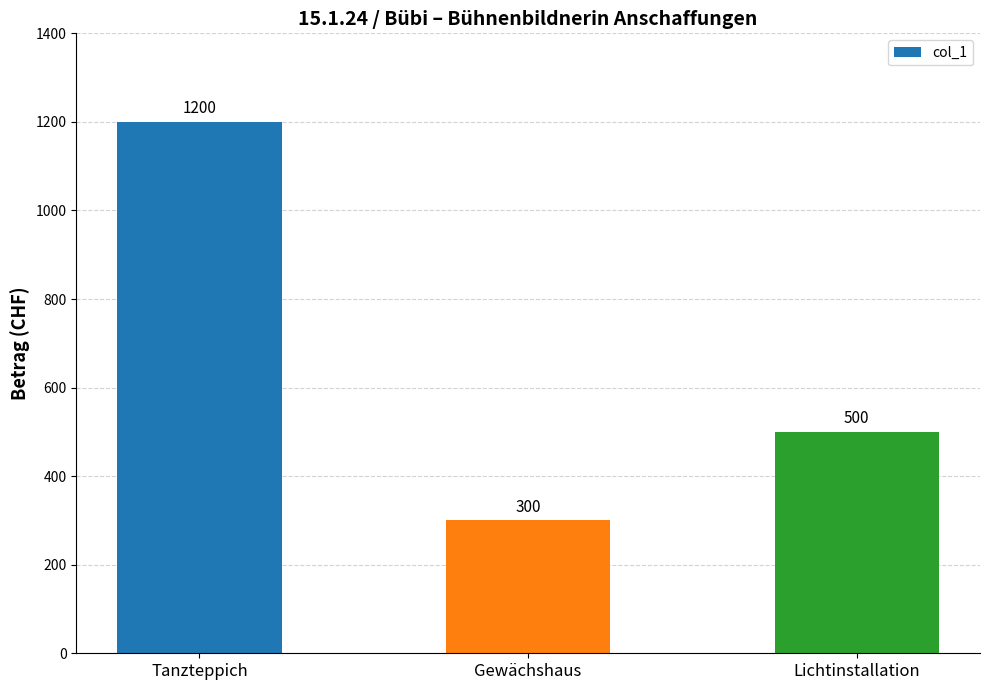

What is the smallest value displayed?

300